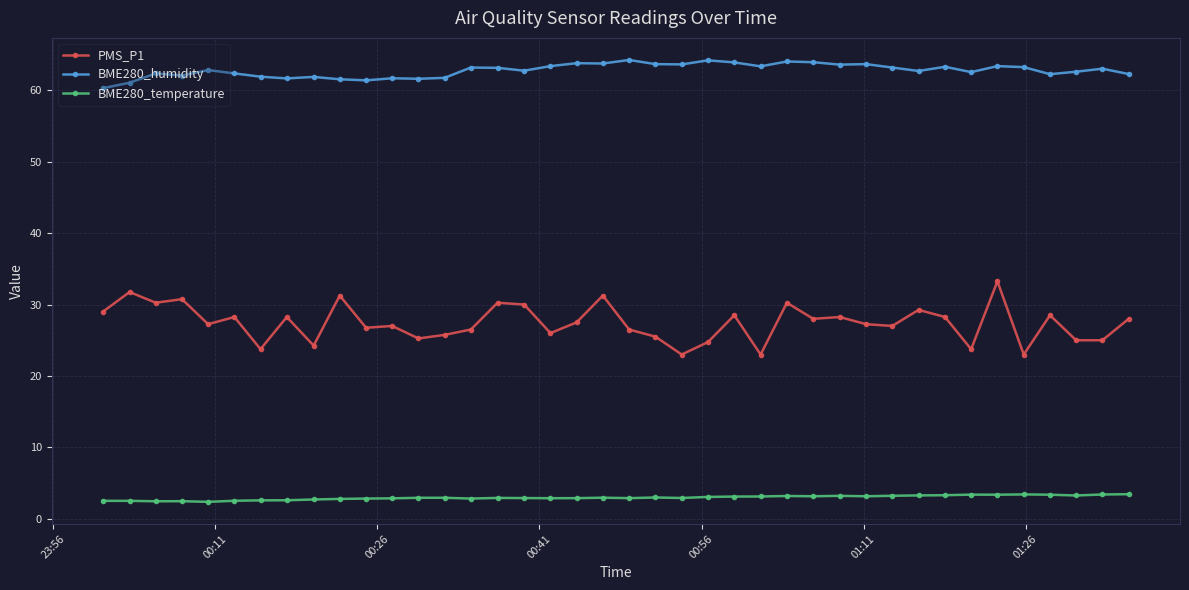

Which series has the widest spread of values?

PMS_P1